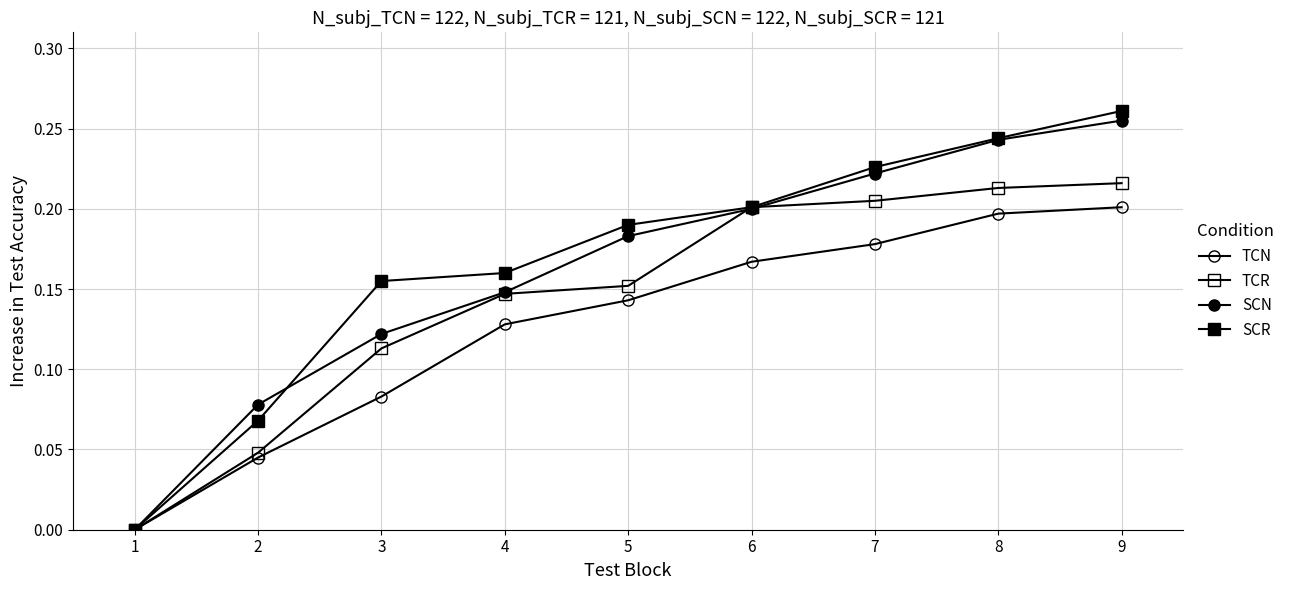

The value of SCN at 2 is 0.1. True or false?

True